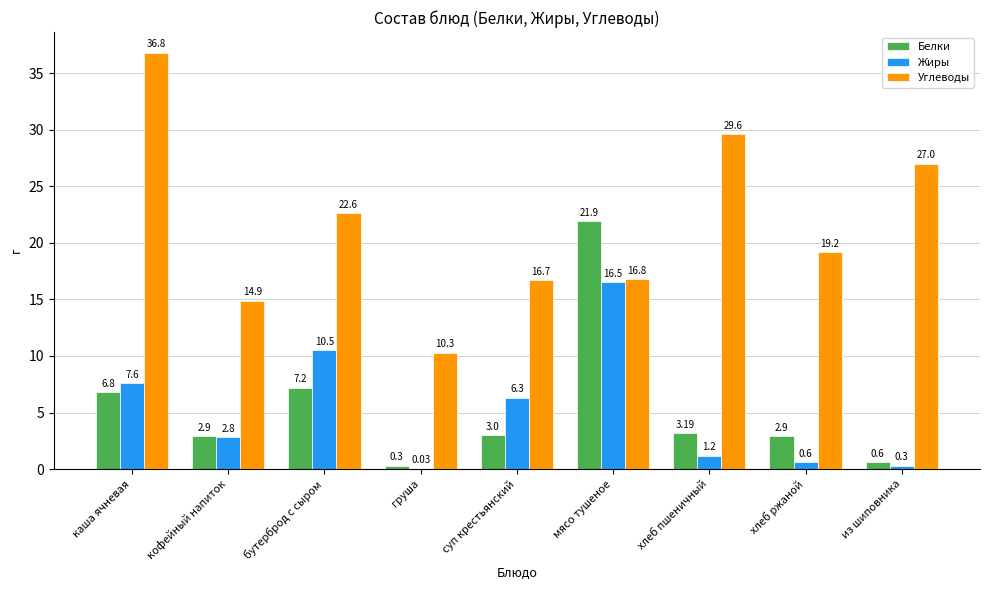

What is the total value across all series at суп крестьянский?

26.0